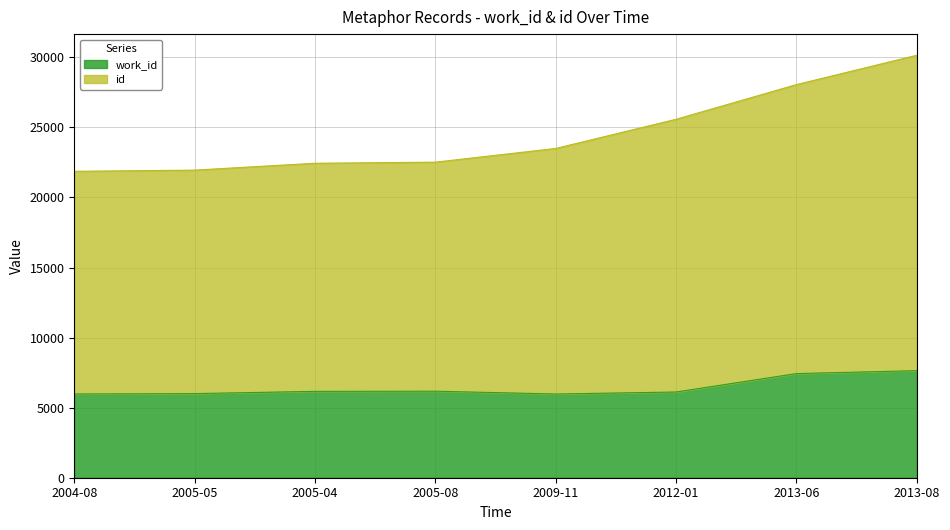

How many values in the work_id series exceed 6163?

3